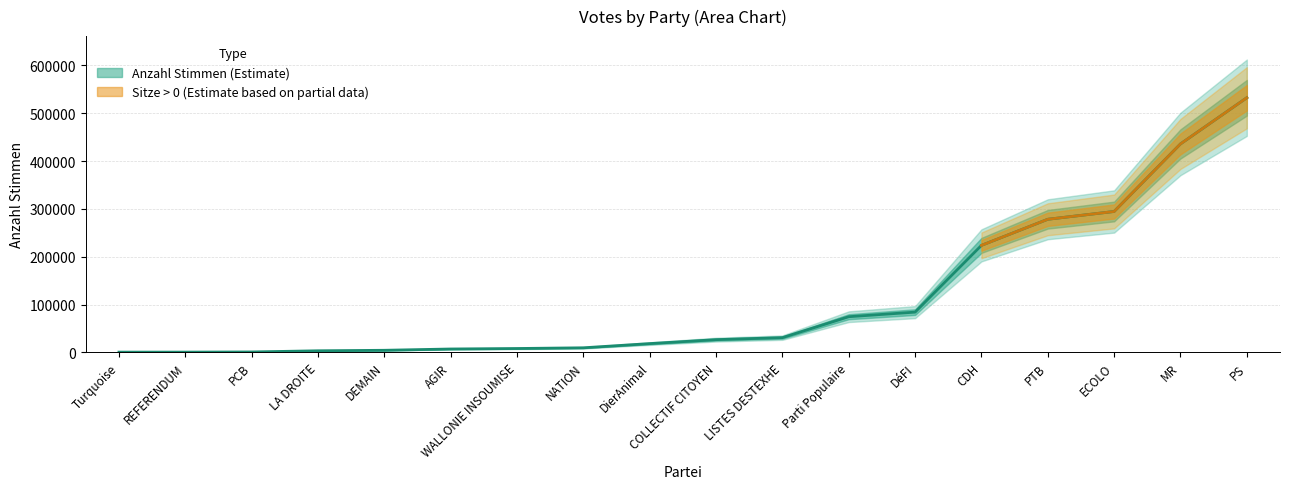

Reading left to right, what are all the values shown in this chart?

COLLECTIF CITOYEN=26673	LISTES DESTEXHE=30878	Parti Populaire=74622	REFERENDUM=621	WALLONIE INSOUMISE=8155	PTB=278343	CDH=223775	DéFI=84219	PS=532422	MR=435878	ECOLO=294631	DierAnimal=18417	Turquoise=590	DEMAIN=4443	AGIR=7146	NATION=9649	LA DROITE=3407	PCB=944